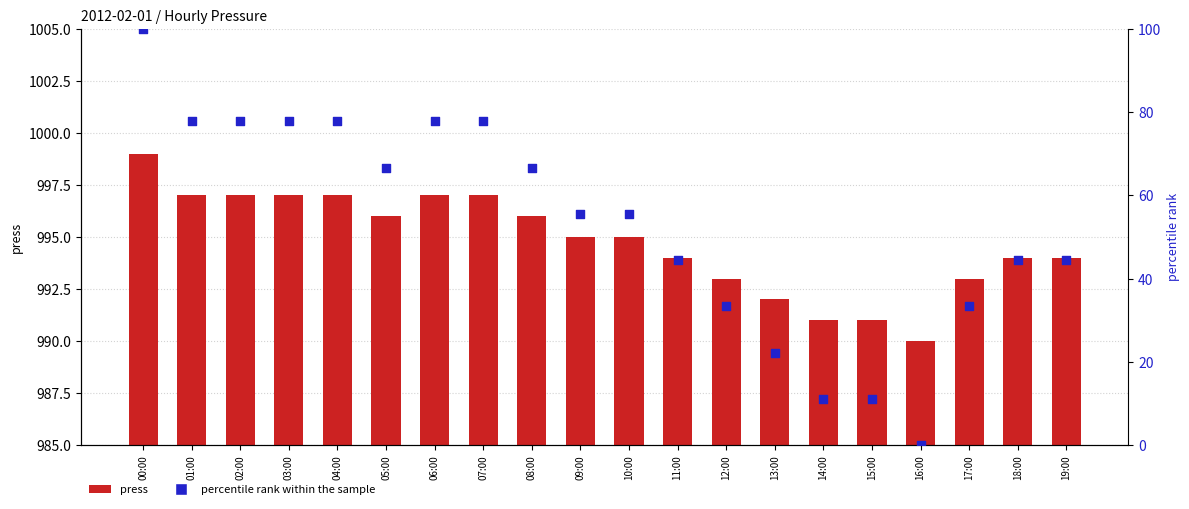

Which series contains the highest Y value?

press